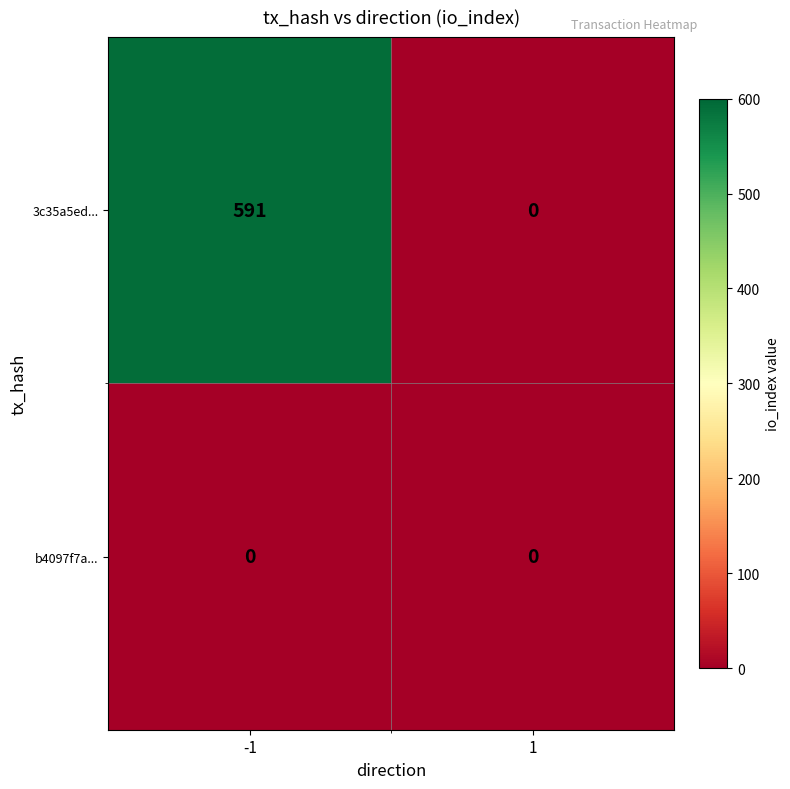

At how many categories does at least one series exceed 253?

1